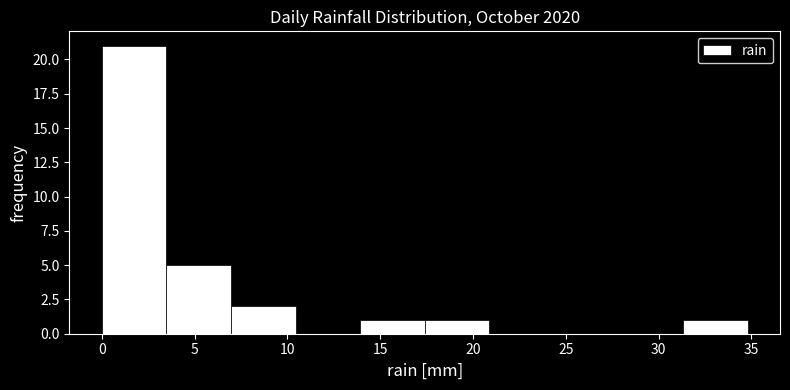

Which range on the x-axis has the tallest bar?

0.0 to 3.5